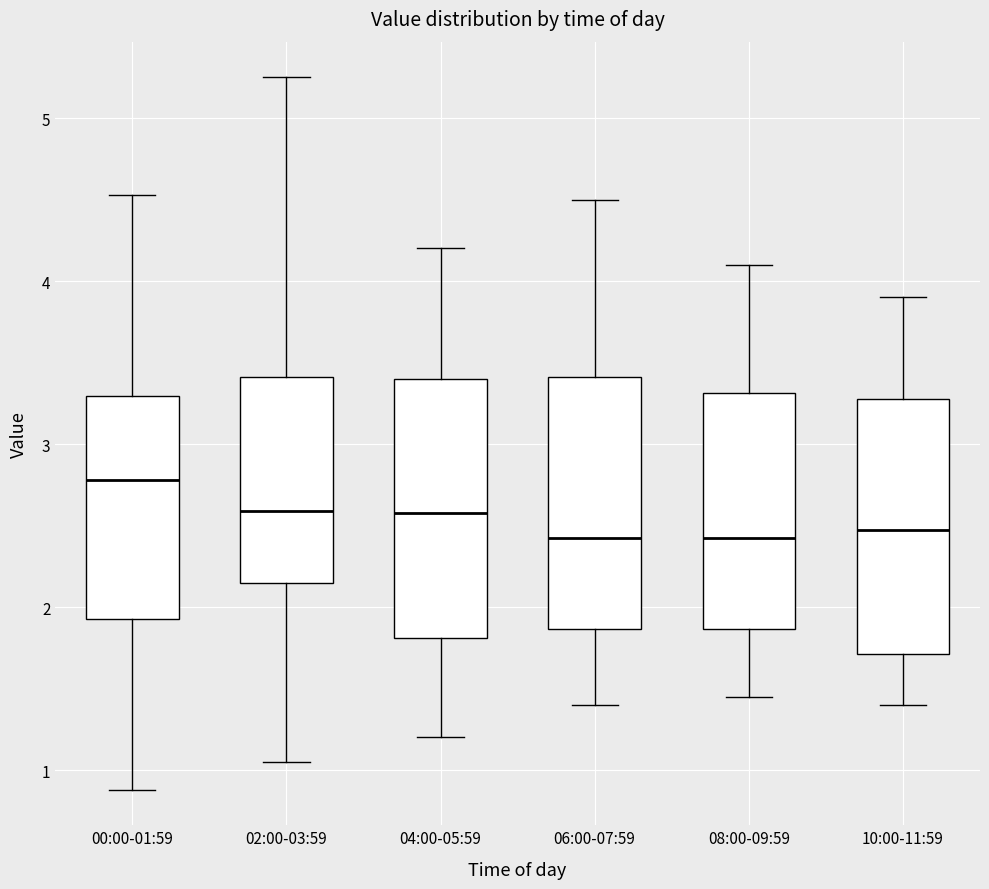

Where is the upper edge of the box for 04:00-05:59 on the y-axis? The values are not printed on the chart, so give them approximately, as read against the axis.

3.4